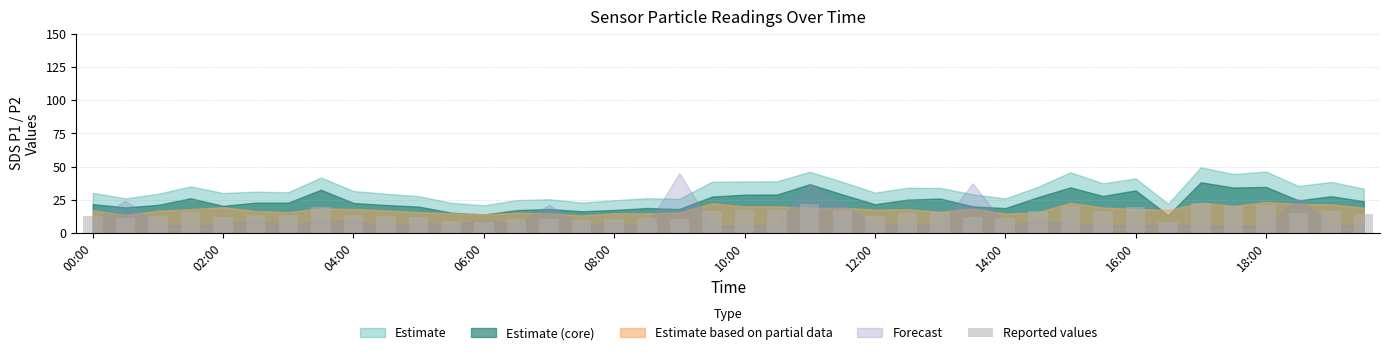

What is the sum of all values?

578.7